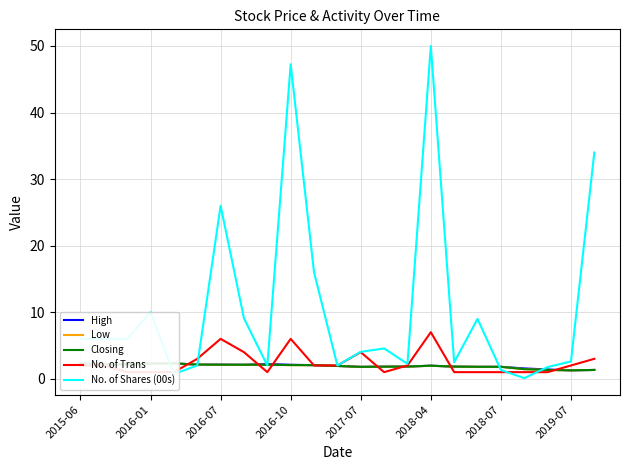

Rank the series by their maximum value, from lowest to highest.

High, Low, Closing, No. of Trans, No. of Shares (00s)